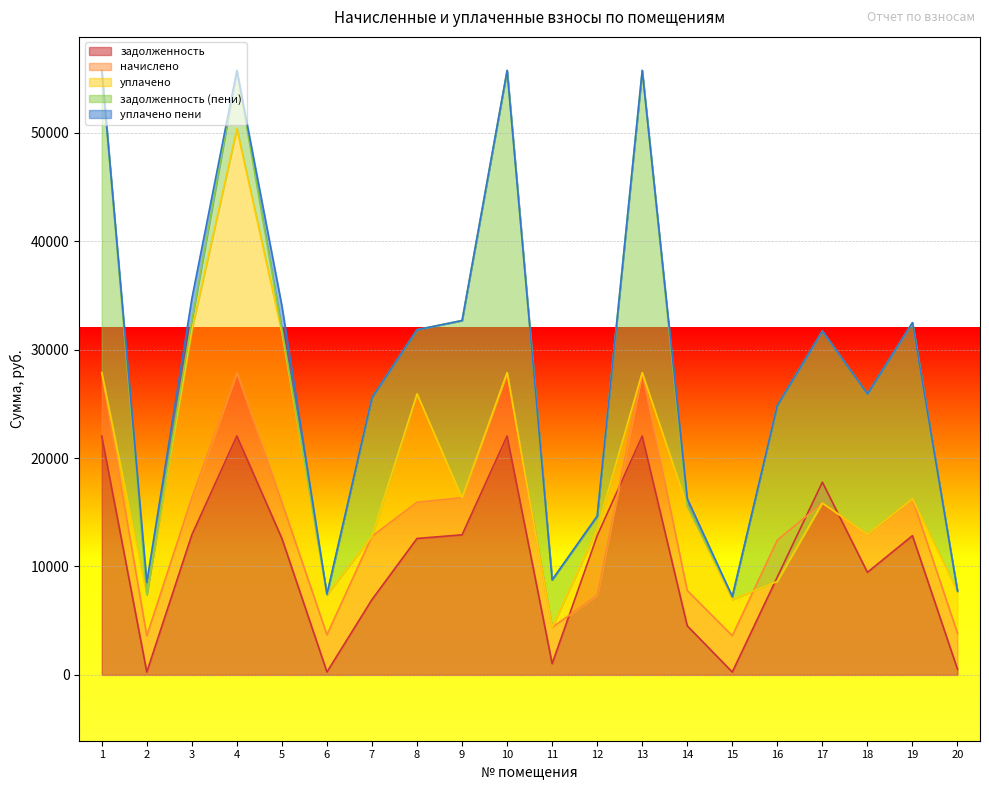

At which category does начислено reach its first local peak?

4